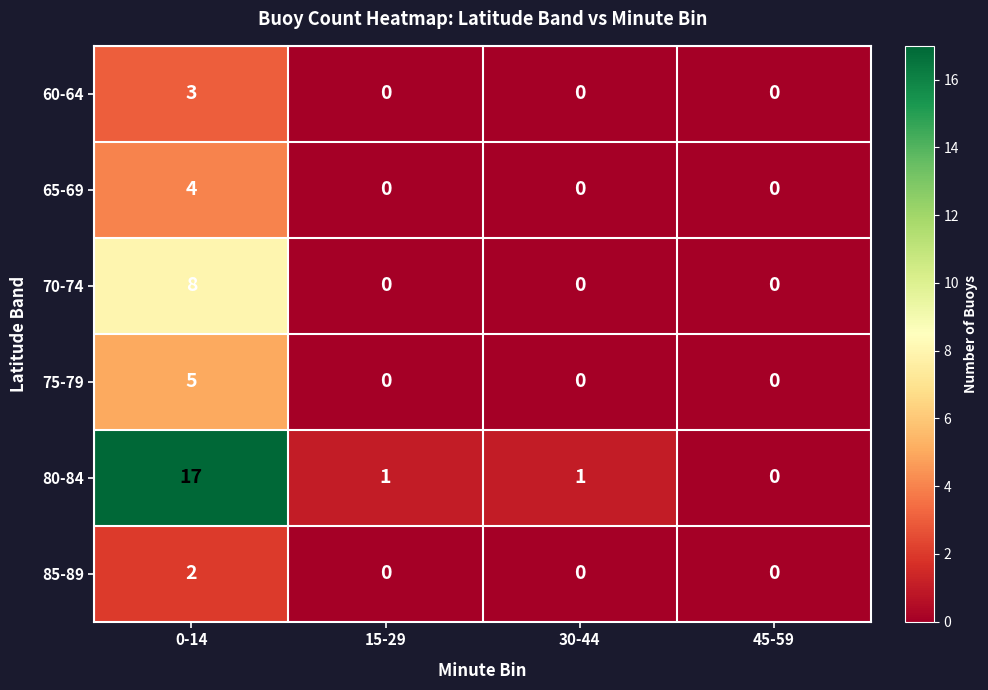

The 60-64 series shows 1 at 0-14. True or false?

False